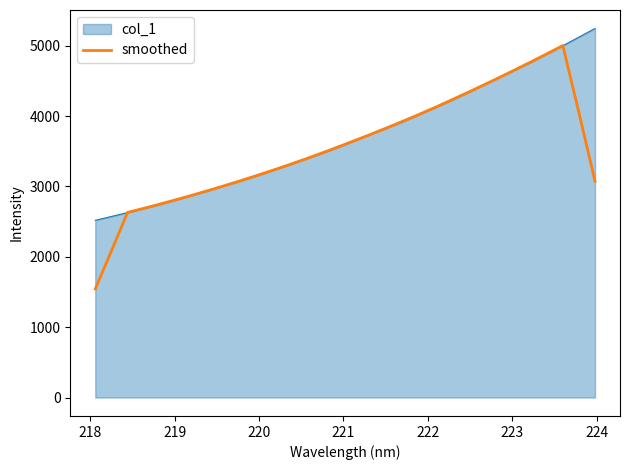

How many lines are shown in the chart?

2